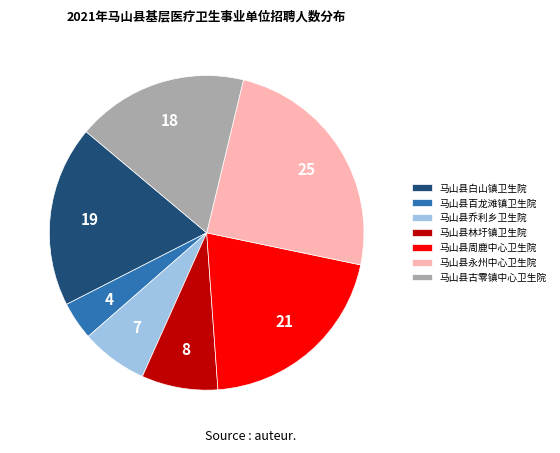

Which has a higher value, 马山县古零镇中心卫生院 or 马山县永州中心卫生院?

马山县永州中心卫生院